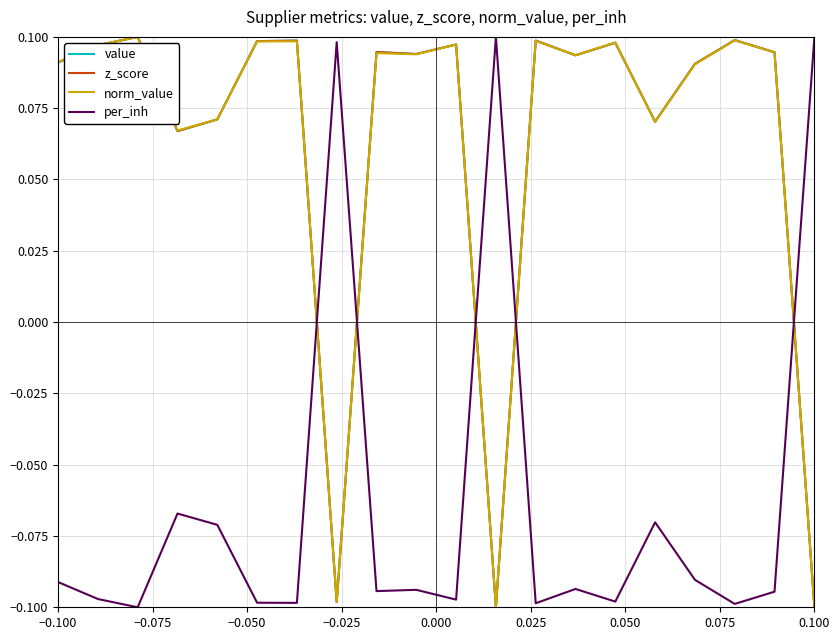

Reading left to right, extract all data points from this chart.

value: 0.1	0.1	0.1	0.1	0.1	0.1	0.1	-0.1	0.1	0.1	0.1	-0.1	0.1	0.1	0.1	0.1	0.1	0.1	0.1	-0.1
z_score: 0.1	0.1	0.1	0.1	0.1	0.1	0.1	-0.1	0.1	0.1	0.1	-0.1	0.1	0.1	0.1	0.1	0.1	0.1	0.1	-0.1
norm_value: 0.1	0.1	0.1	0.1	0.1	0.1	0.1	-0.1	0.1	0.1	0.1	-0.1	0.1	0.1	0.1	0.1	0.1	0.1	0.1	-0.1
per_inh: -0.1	-0.1	-0.1	-0.1	-0.1	-0.1	-0.1	0.1	-0.1	-0.1	-0.1	0.1	-0.1	-0.1	-0.1	-0.1	-0.1	-0.1	-0.1	0.1